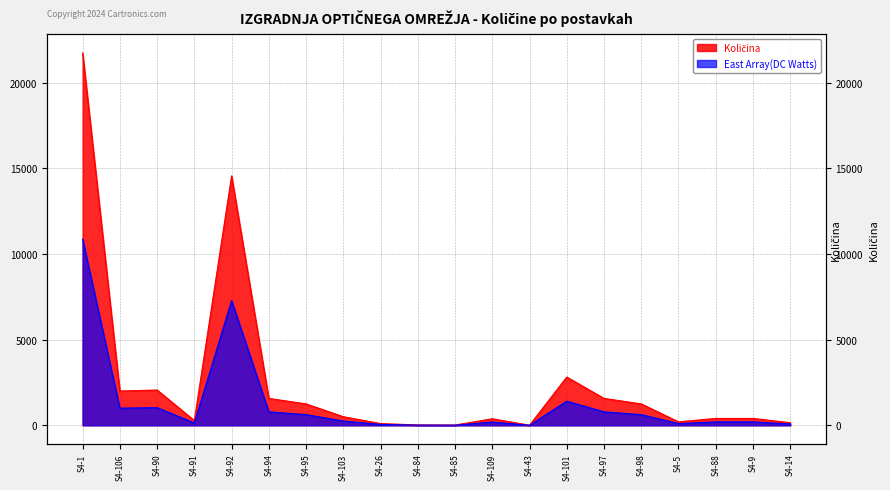

What is the difference between the maximum and minimum values in the East Array(DC Watts) series?

10862